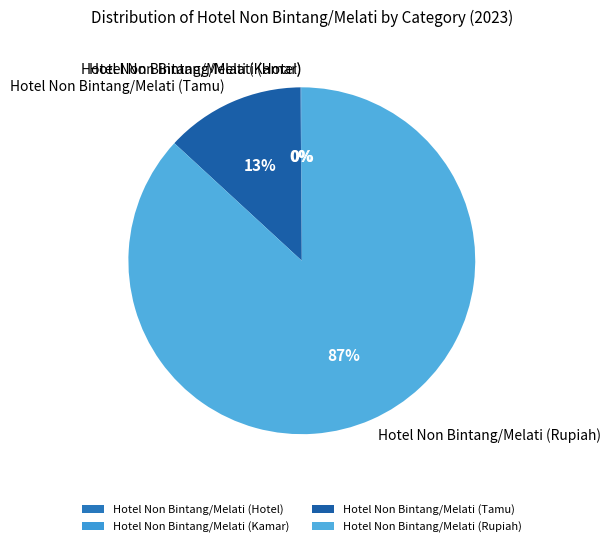

What is the ratio of the value at Hotel Non Bintang/Melati (Rupiah) to the value at Hotel Non Bintang/Melati (Tamu)?

6.7